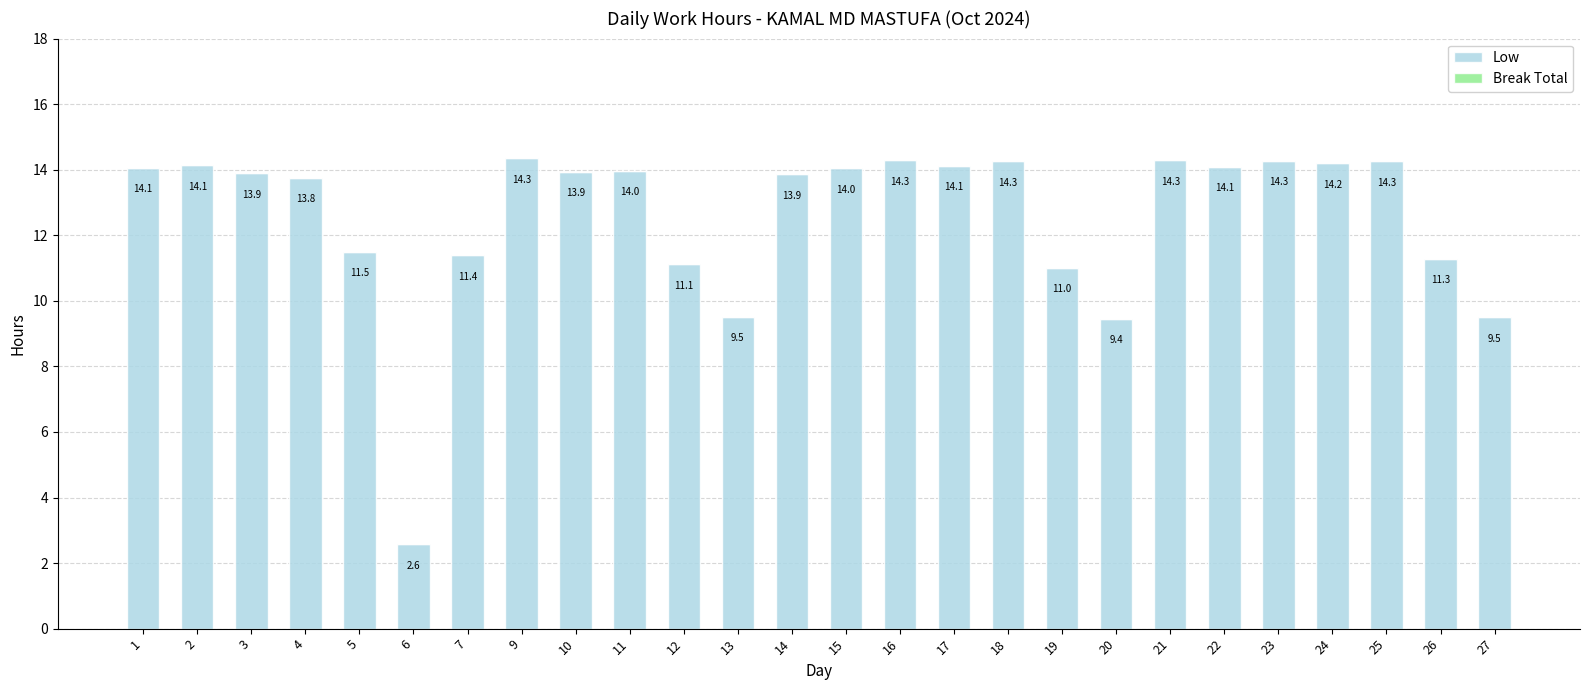

What is the value of the 7th bar from the left?

11.4